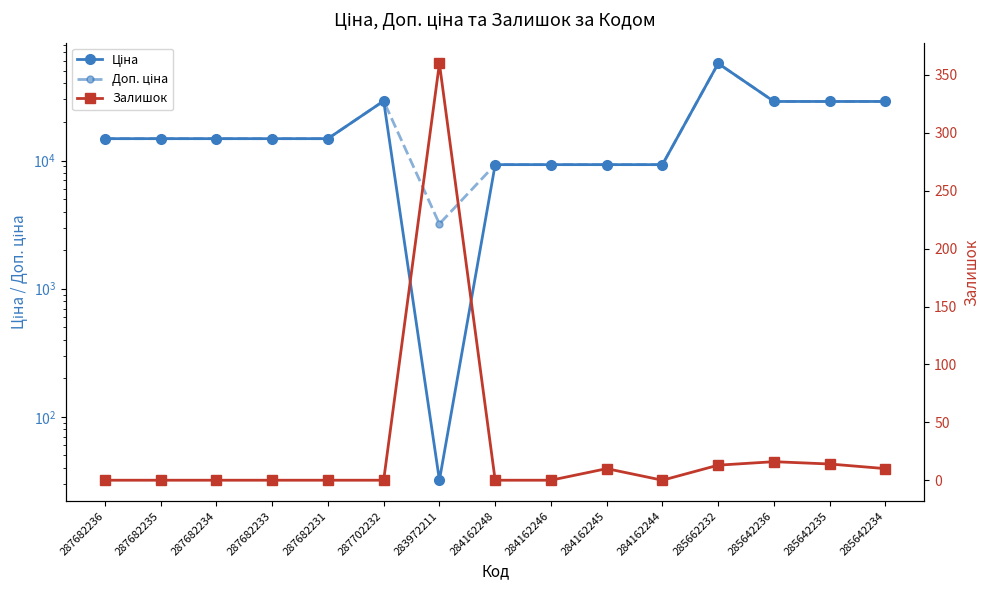

What is the label of the 10th point from the right?

287702232